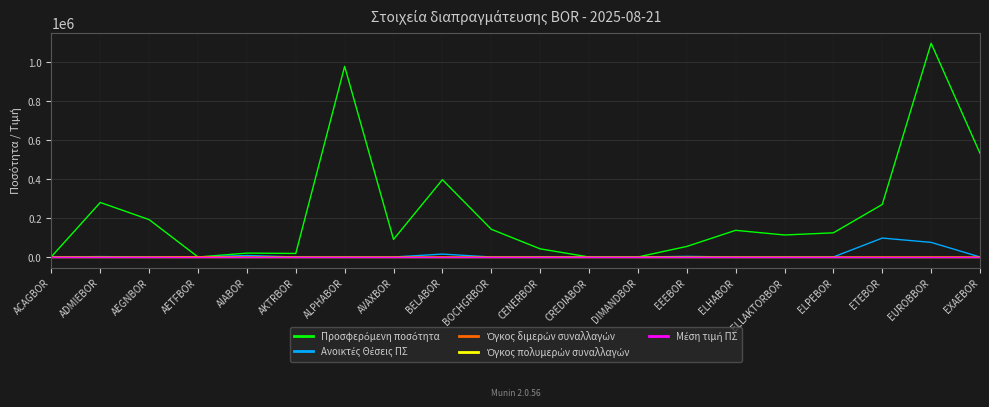

Does the chart have visible grid lines?

Yes